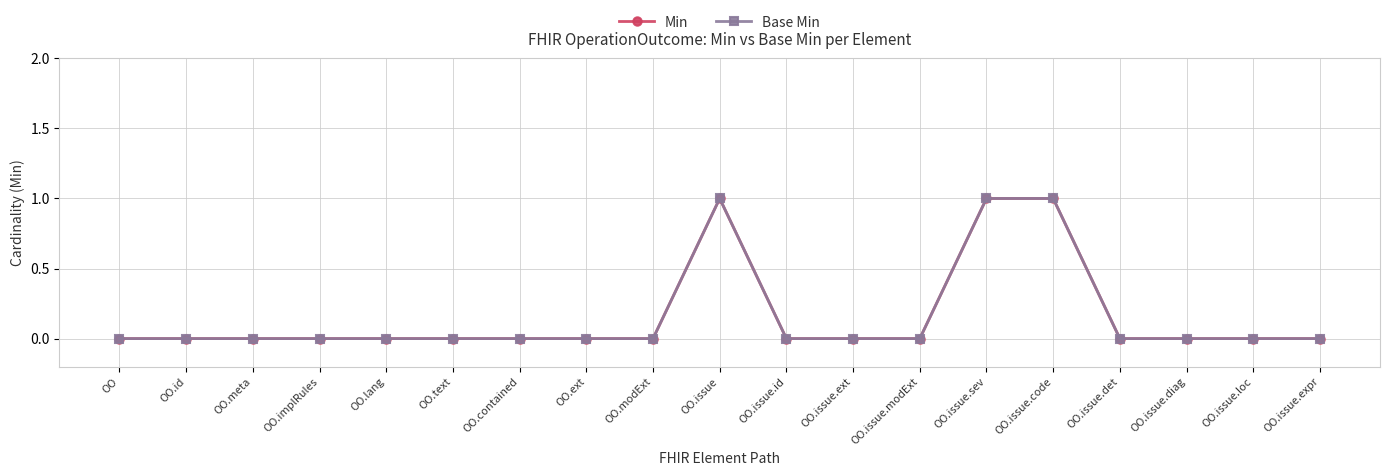

Is this an area chart (filled region under the line)?

No